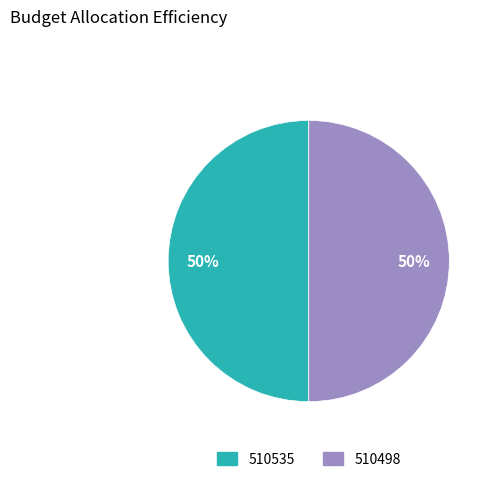

The 510498 slice represents 50% of the pie. True or false?

True